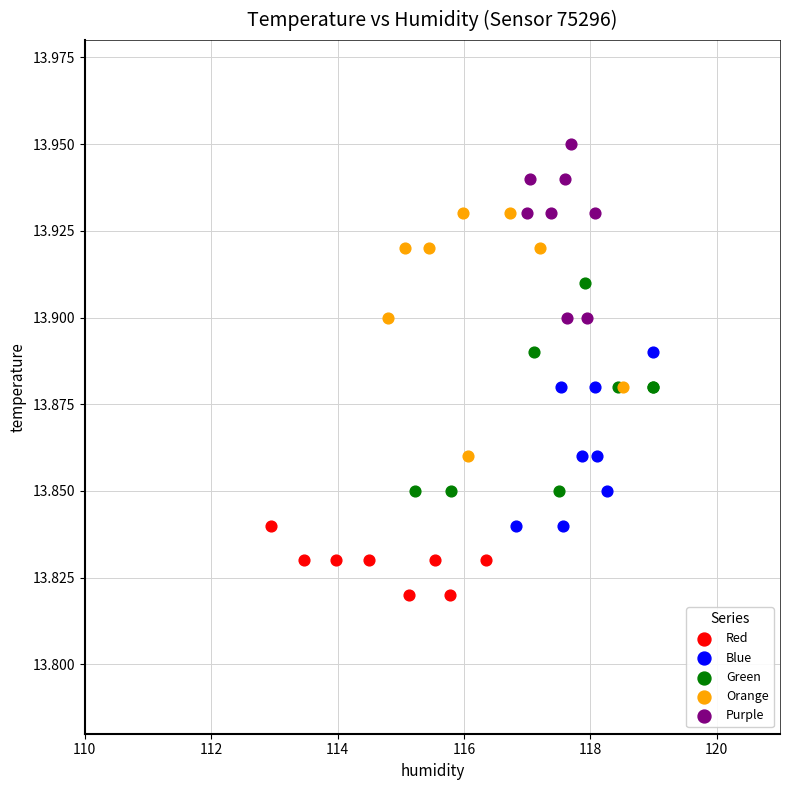

Which series contains the highest Y value?

Purple